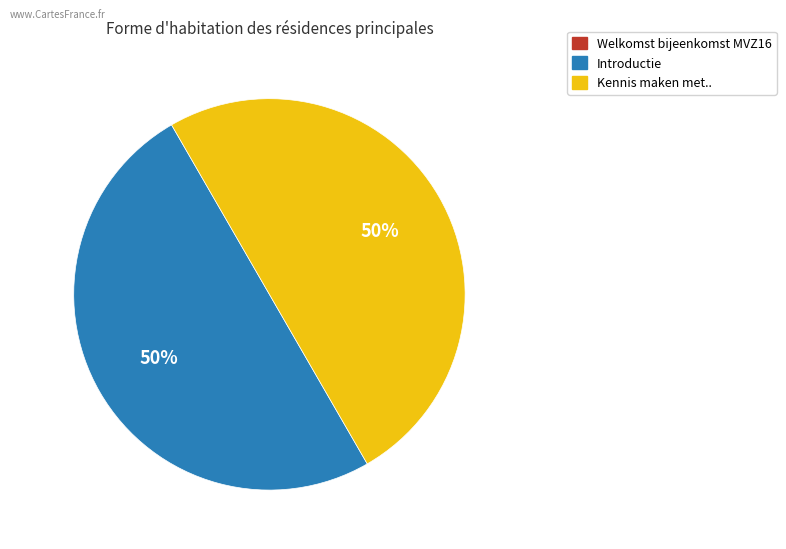

To the nearest percent, what is the average slice percentage?

33%